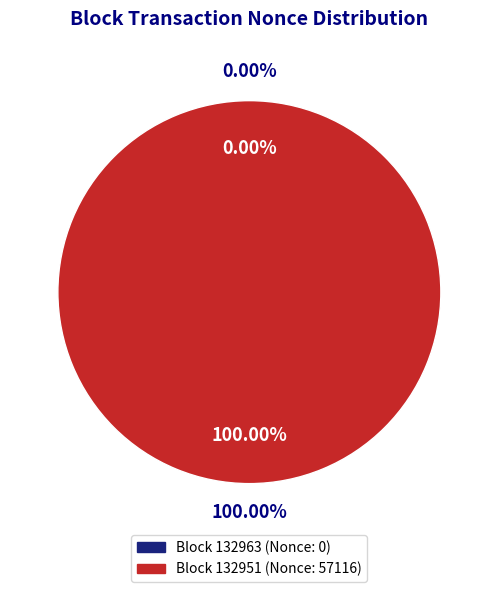

True or false: 132951 accounts for 99% of the total.

False